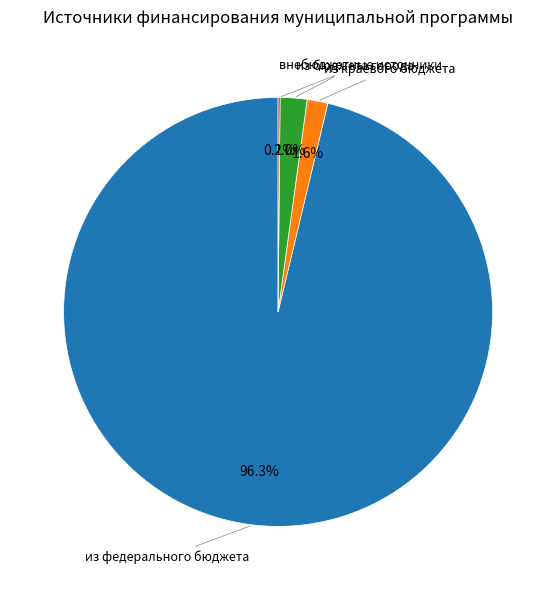

What portion of the pie excludes из бюджета города?

98.0%